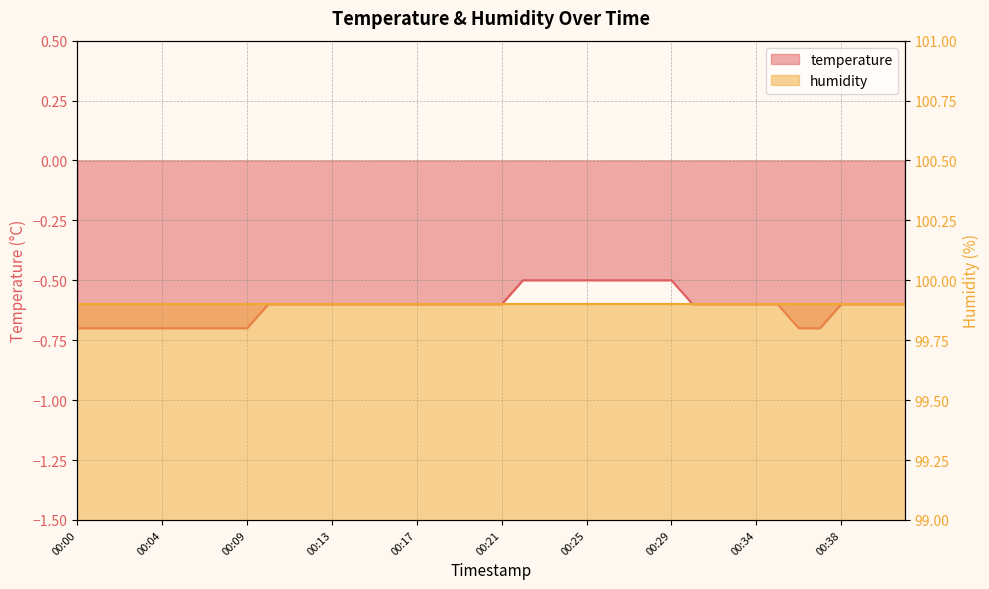

What is the value of the 27th point from the left?

-0.5